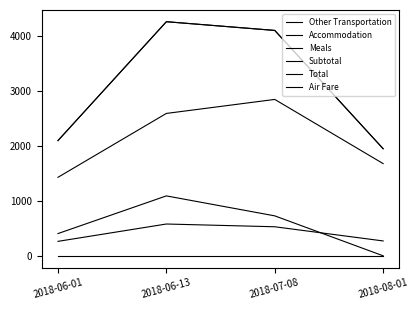

Is this an area chart (filled region under the line)?

No